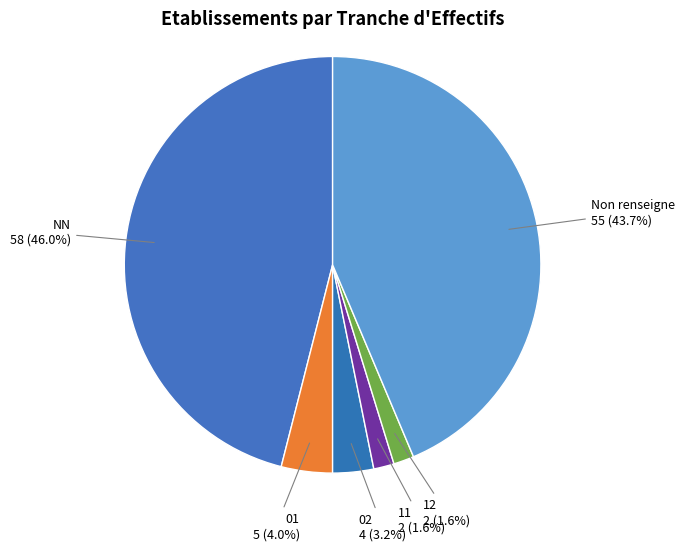

Is 12 the majority of the pie?

No